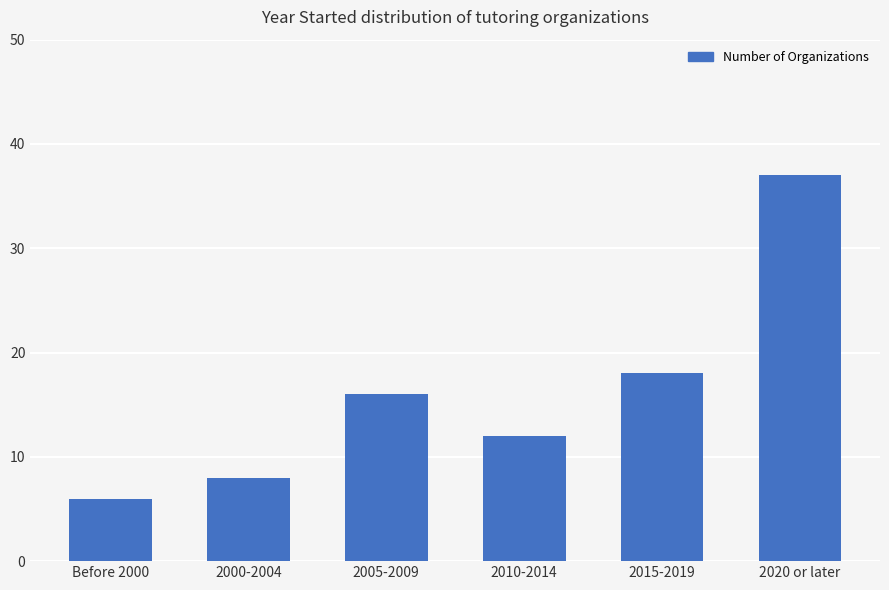

How many bars are there in total?

6